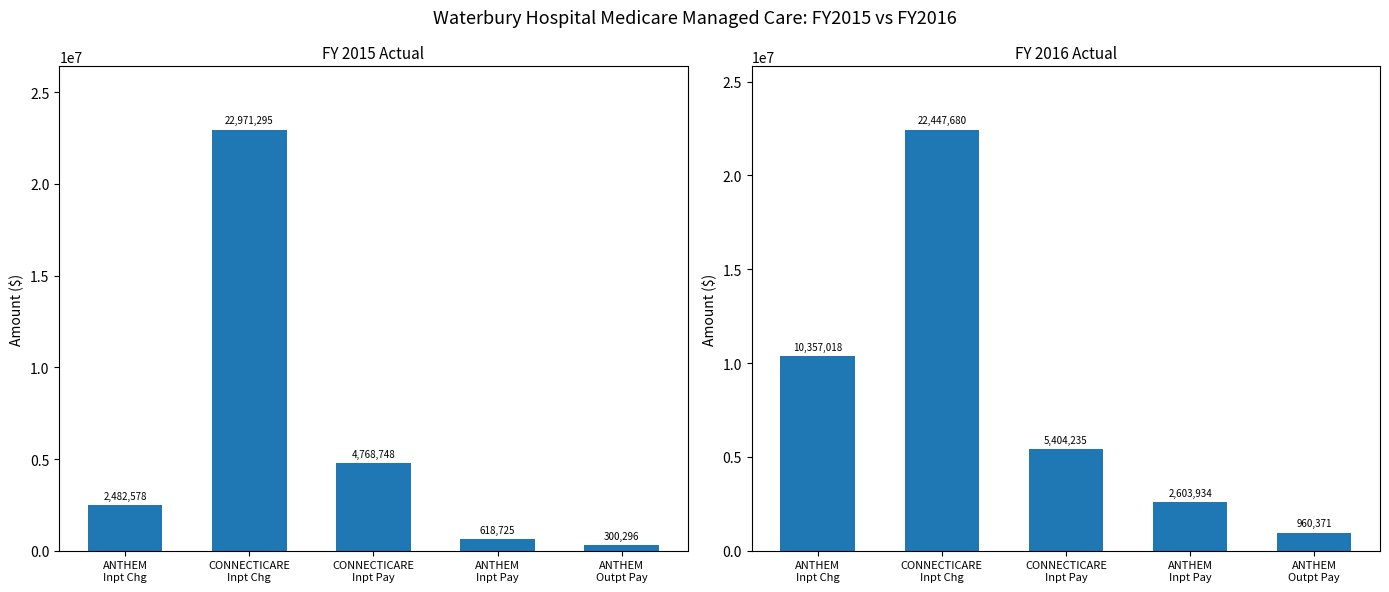

Which series has the largest total across all categories?

FY 2016 ACTUAL